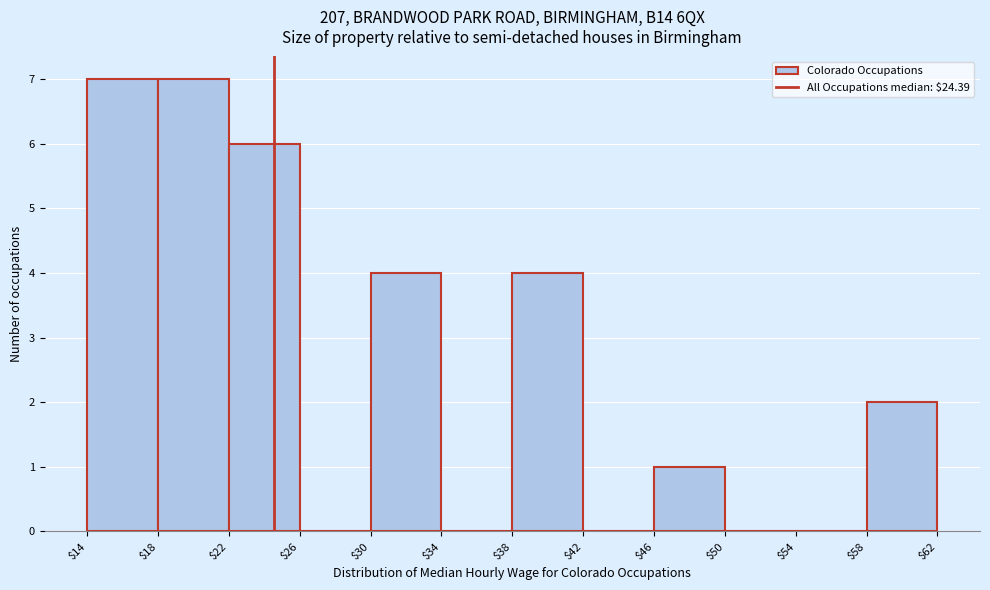

What is the height of the bar covering $30 to $34 on the x-axis? The values are not printed on the chart, so give them approximately, as read against the axis.

4